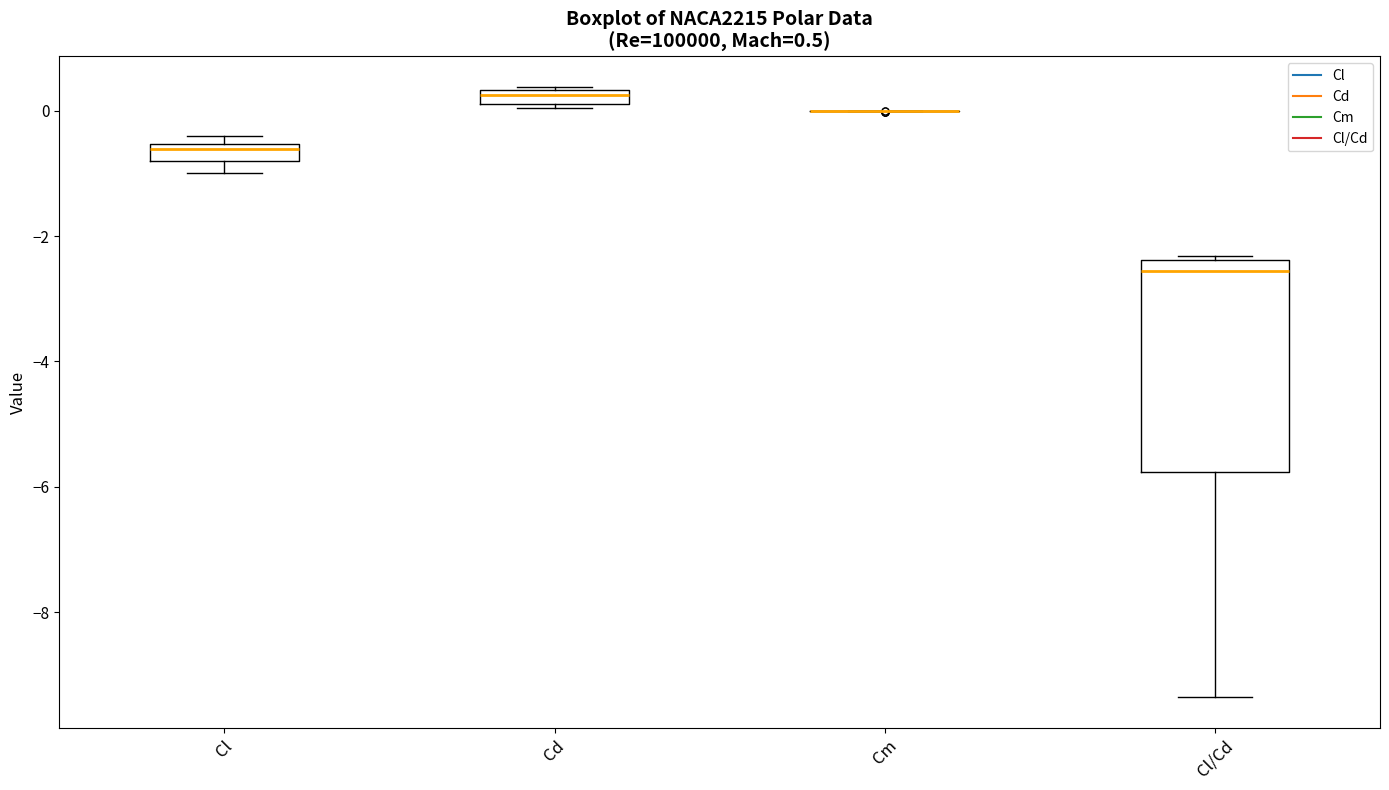

Comparing the boxes themselves (not the whiskers), which one is the tallest?

Cl/Cd